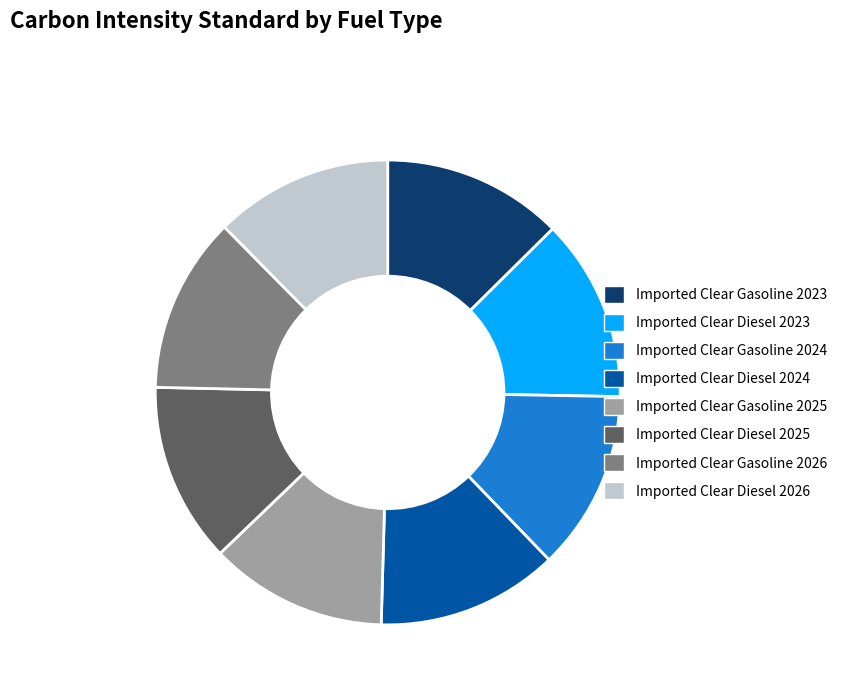

Approximately how many times larger is the value at Imported Clear Diesel 2024 compared to Imported Clear Diesel 2023?

1.0